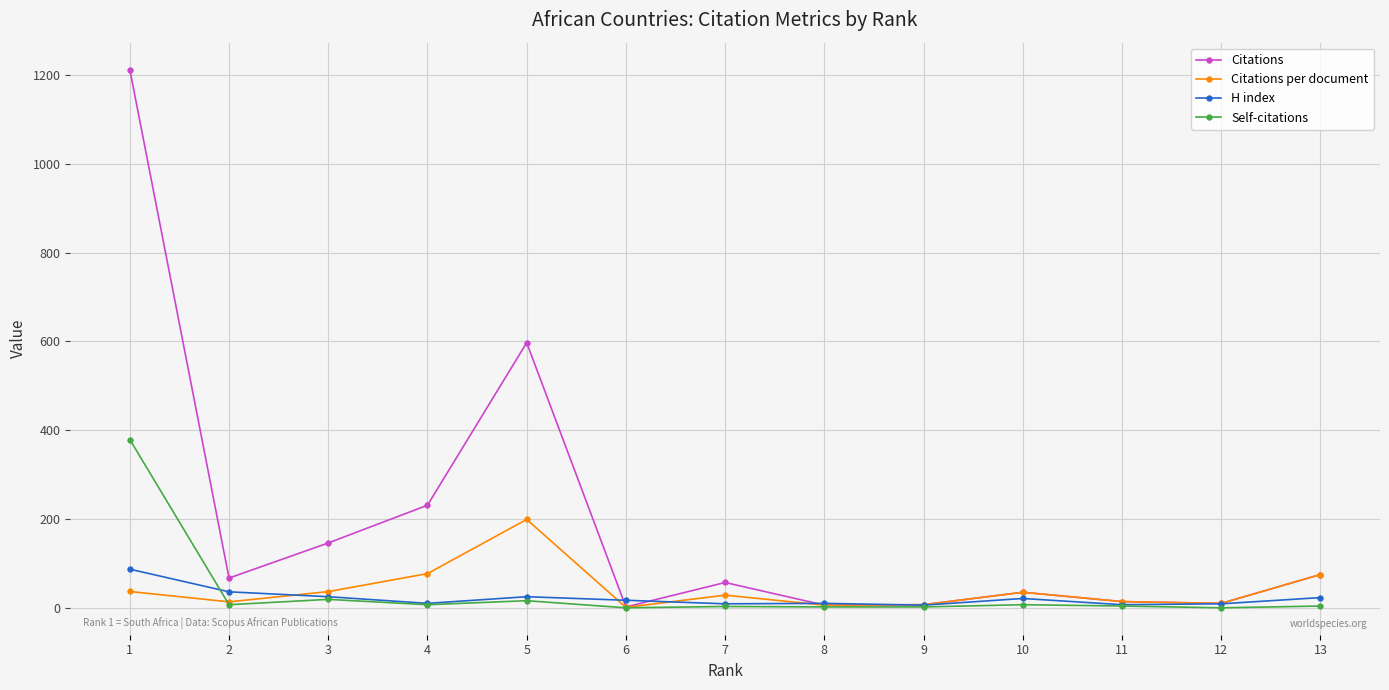

The value of Self-citations at 4 is 7.0. True or false?

True